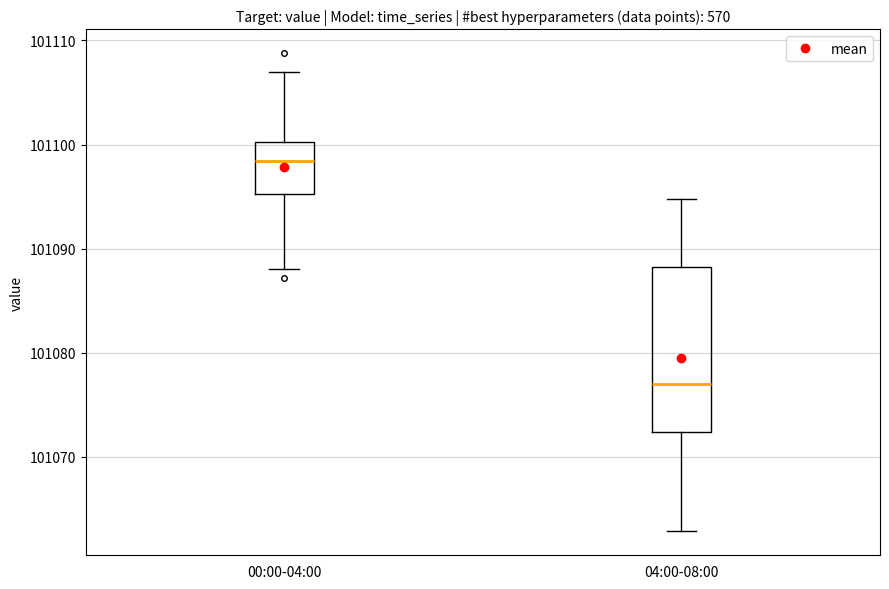

Which box is the tallest, from its lower edge to its upper edge?

04:00-08:00